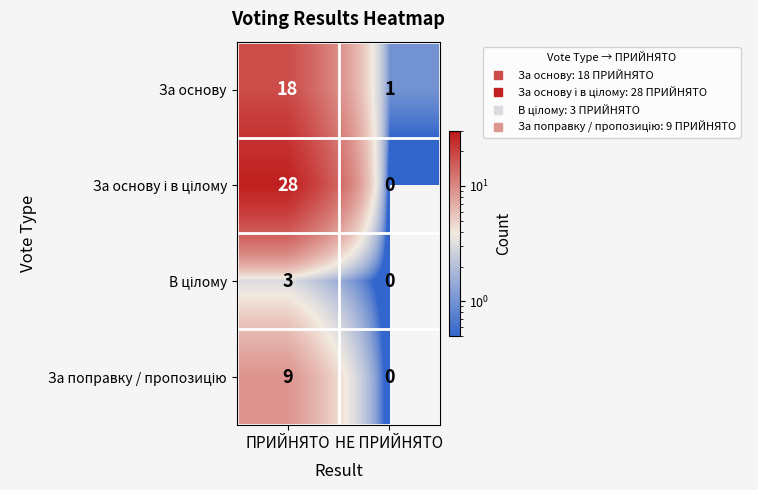

Rank the categories by За основу value from highest to lowest.

ПРИЙНЯТО, НЕ ПРИЙНЯТО